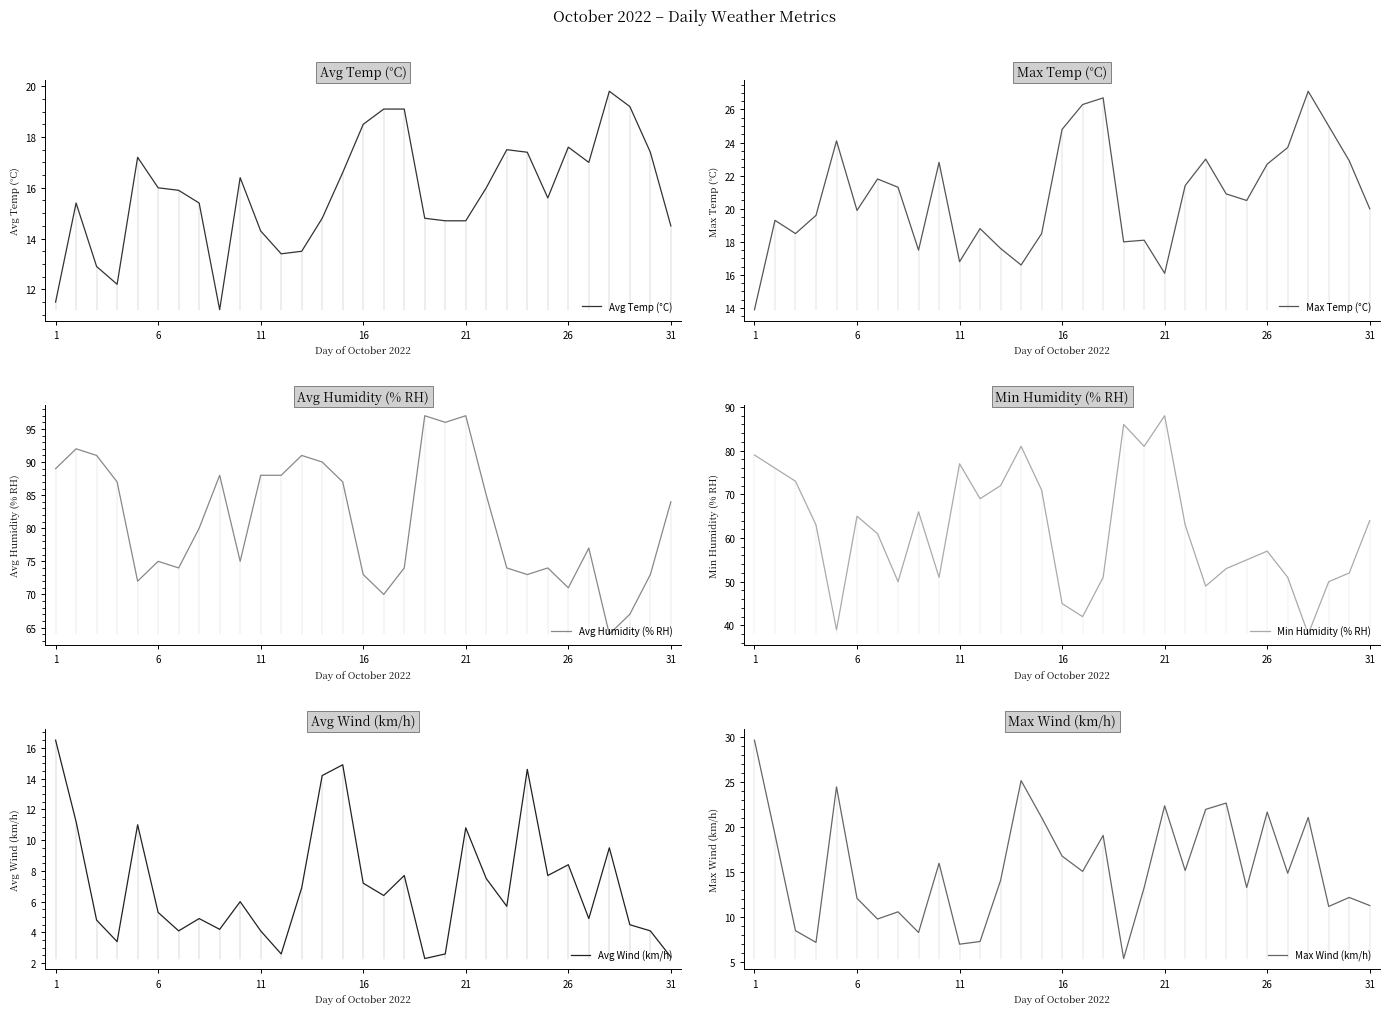

What is the minimum value for Max Temp (°C)?

13.9